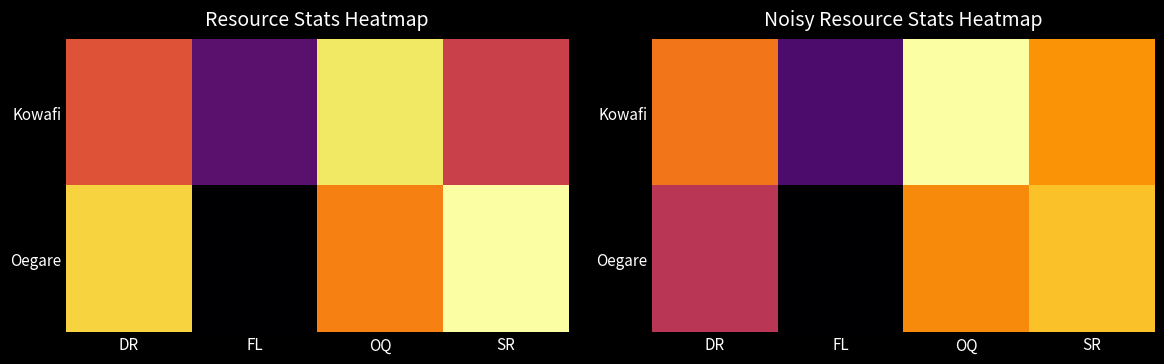

Rank the series by their maximum value, from highest to lowest.

Kowafi, Oegare